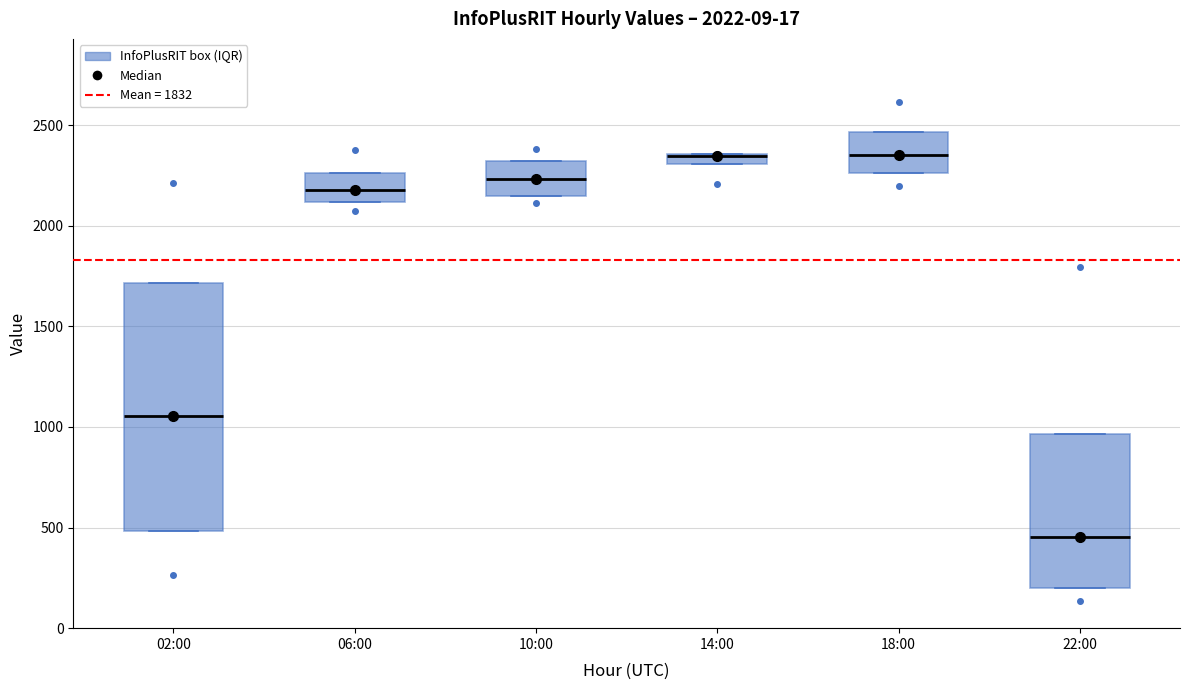

Which box is the tallest, from its lower edge to its upper edge?

02:00